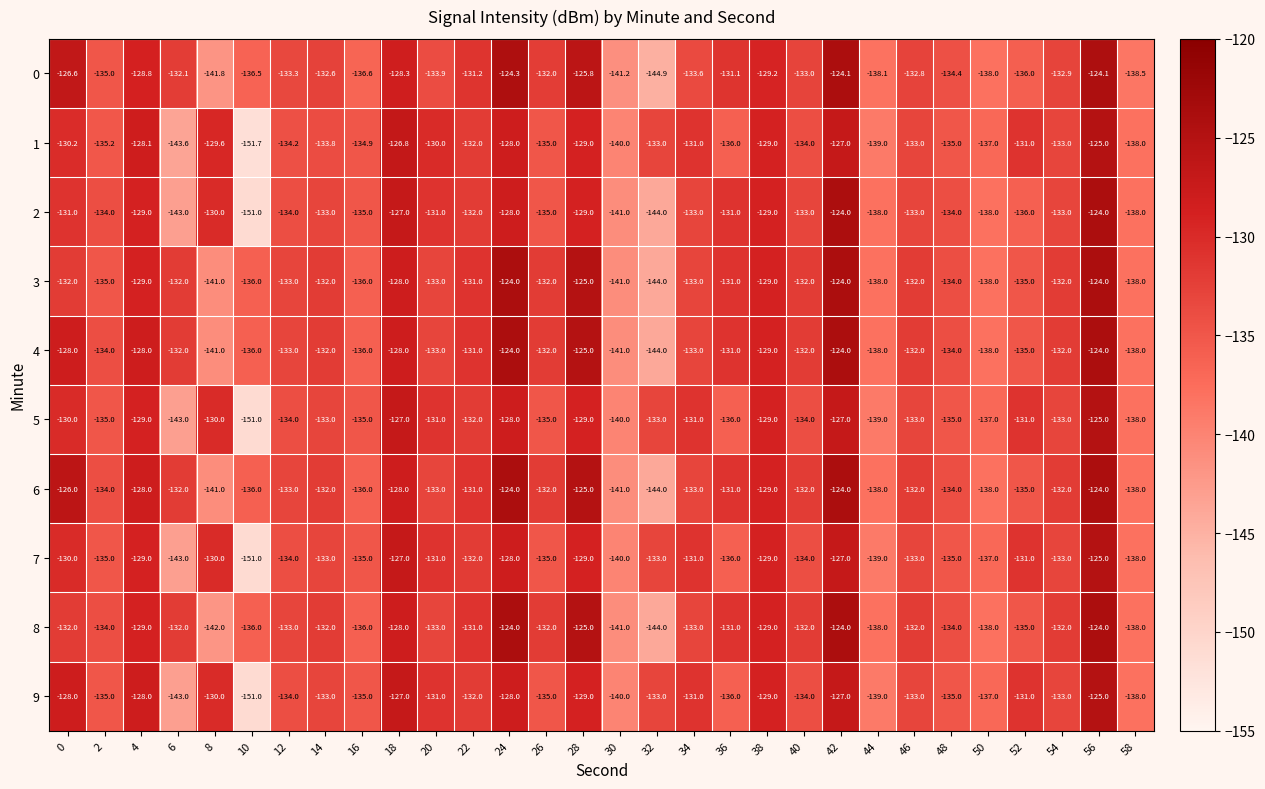

What is the sum of all 4 values?

-3978.0